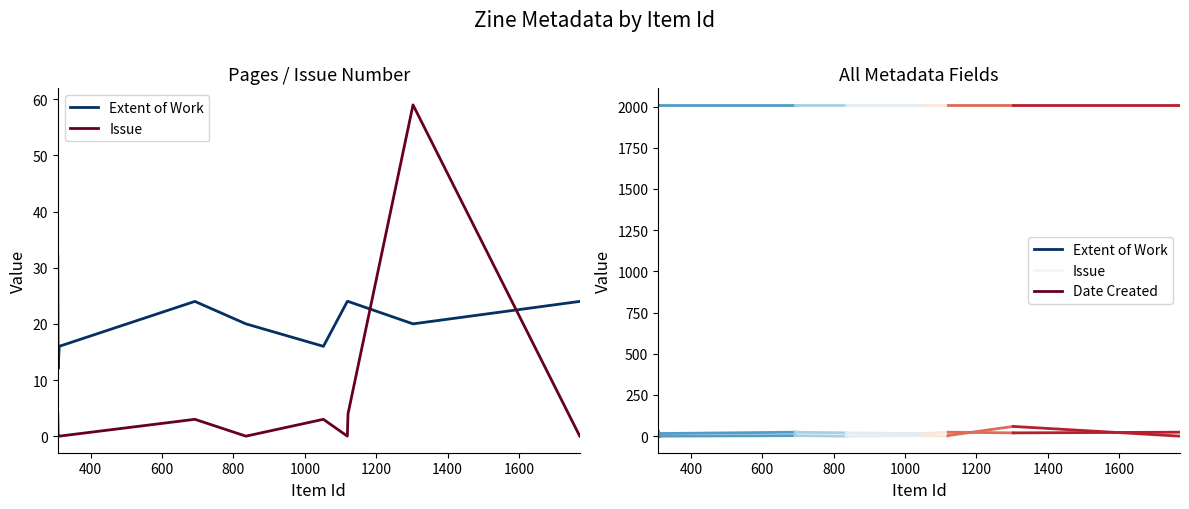

Rank the series by their average value, from highest to lowest.

Extent of Work, Issue